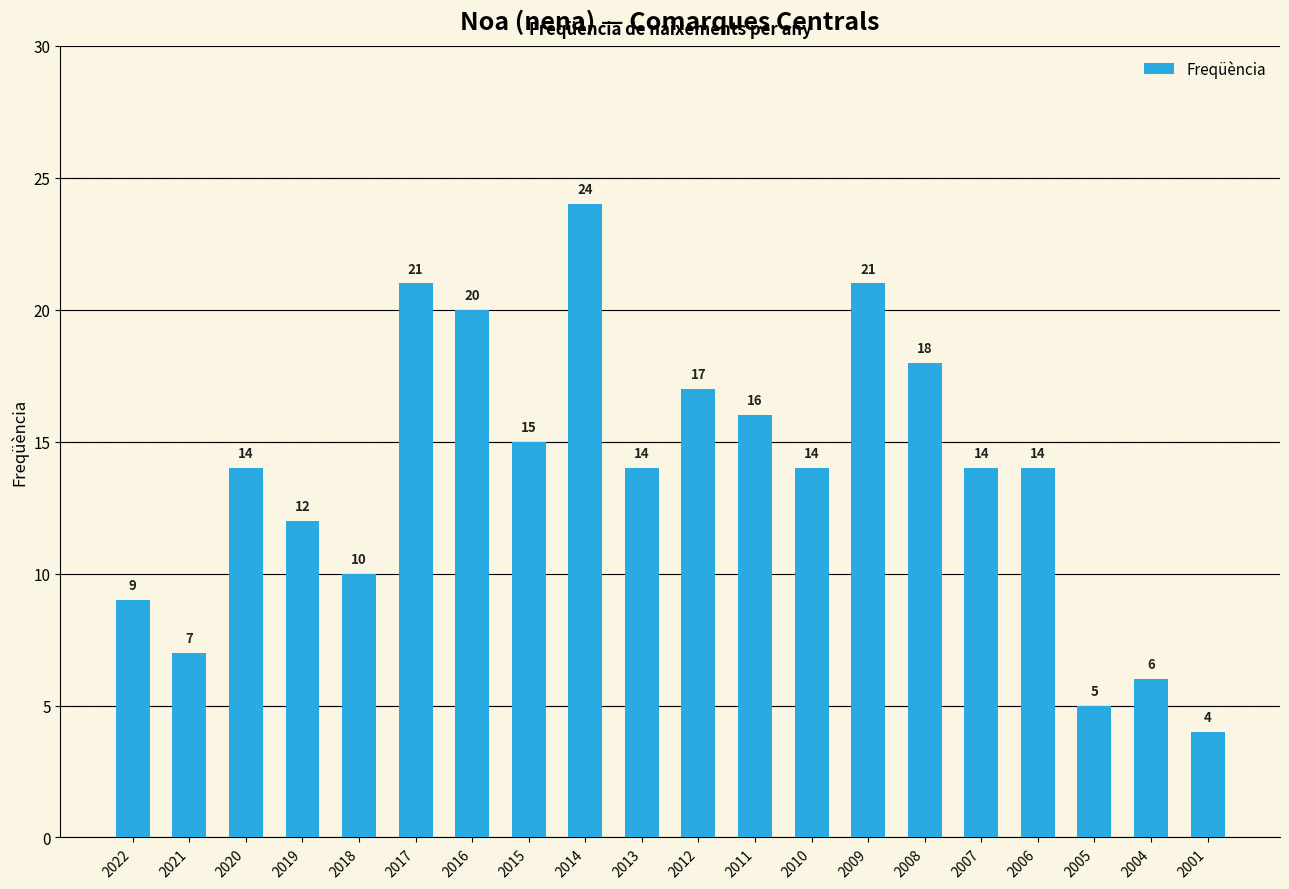

Are the bars horizontal?

No